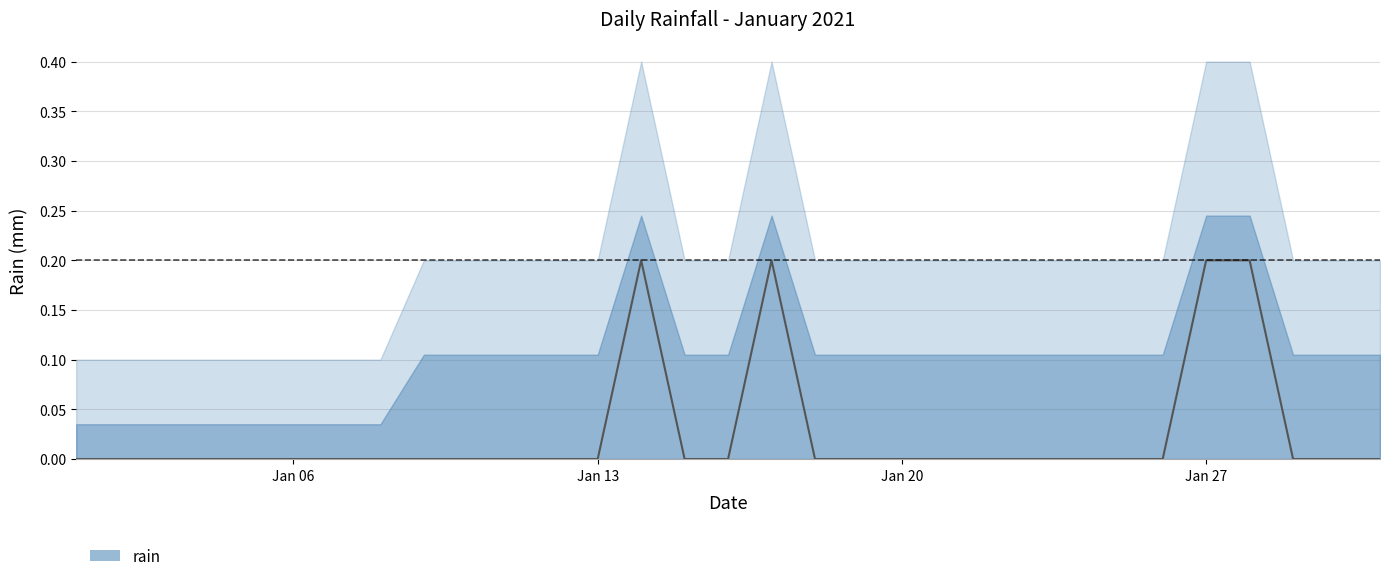

Reading left to right, extract all data points from this chart.

0.0	0.0	0.0	0.0	0.0	0.0	0.0	0.0	0.0	0.0	0.0	0.0	0.0	0.2	0.0	0.0	0.2	0.0	0.0	0.0	0.0	0.0	0.0	0.0	0.0	0.0	0.2	0.2	0.0	0.0	0.0